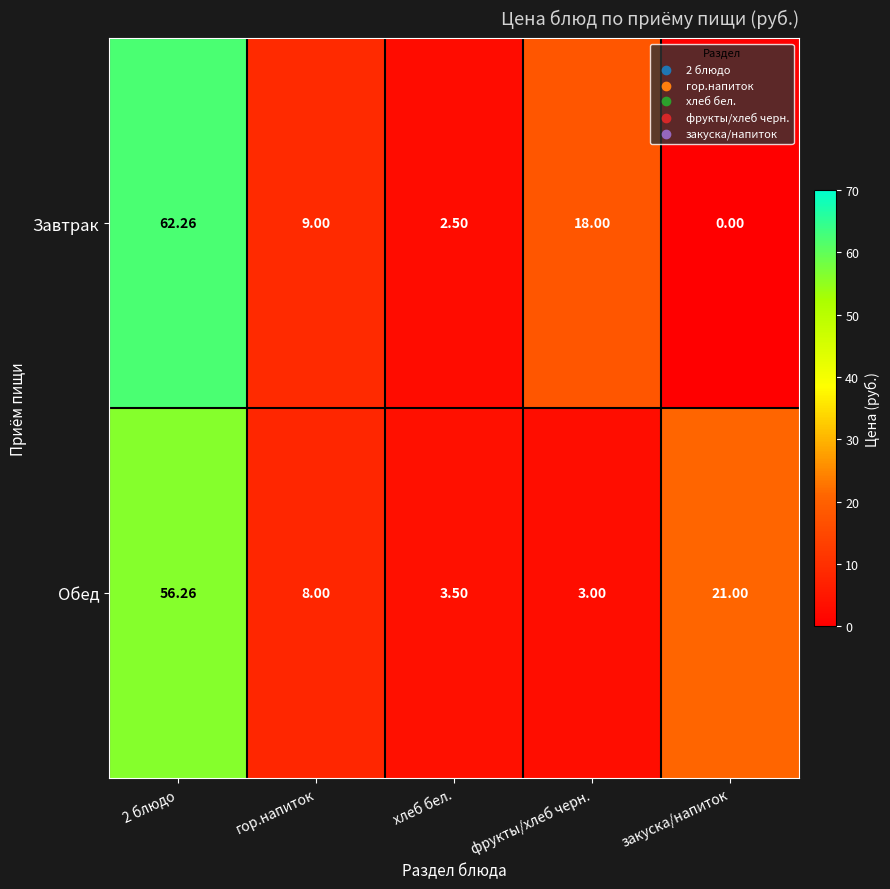

What is the spread (max minus min) of values at закуска/напиток?

21.0